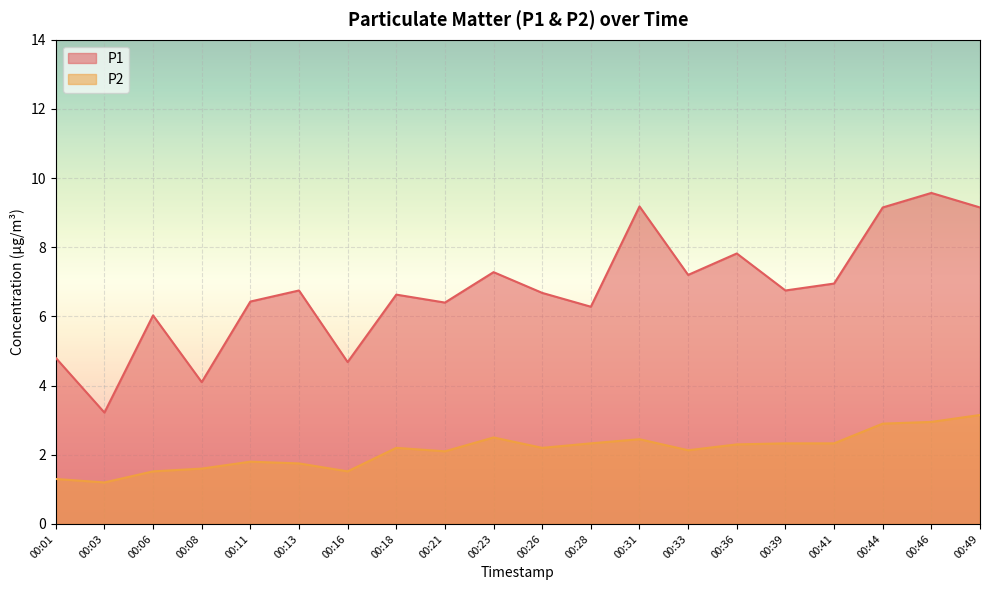

Is the value of P1 at 00:13 greater than the value of P2 at 00:44?

Yes